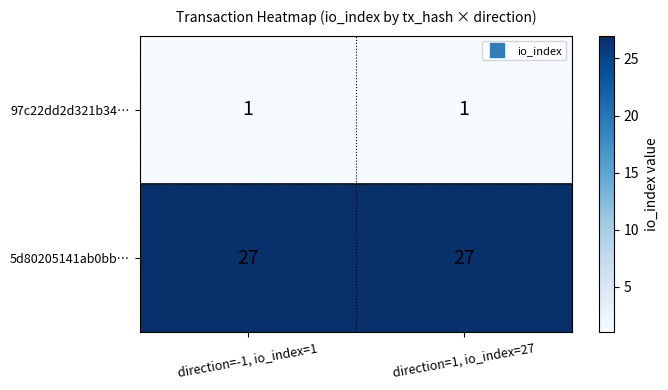

Reading left to right, extract all data points from this chart.

97c22dd2d321b34…: direction=-1, io_index=1=1	direction=1, io_index=27=1
5d80205141ab0bb…: direction=-1, io_index=1=27	direction=1, io_index=27=27